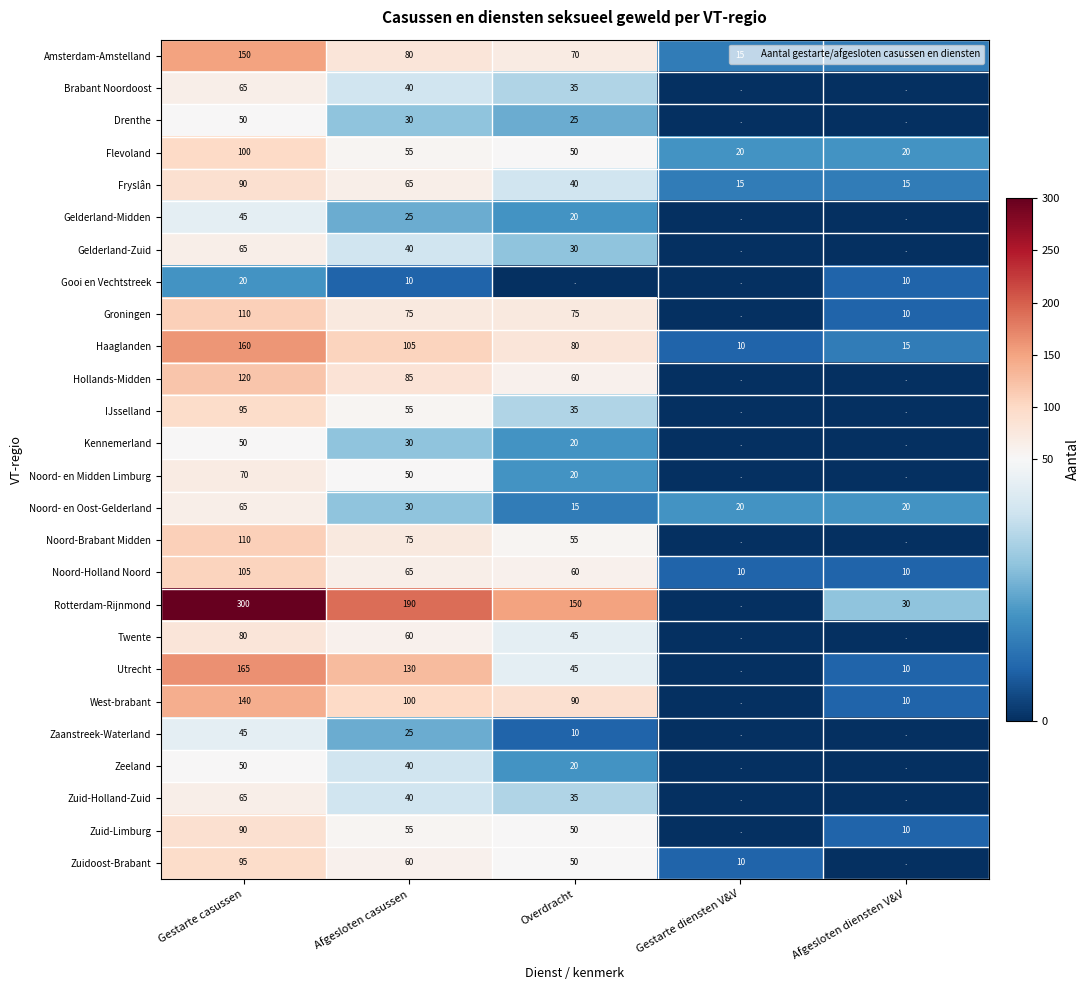

What is the sum of the Zuid-Limburg values at Gestarte casussen and Afgesloten casussen?

145